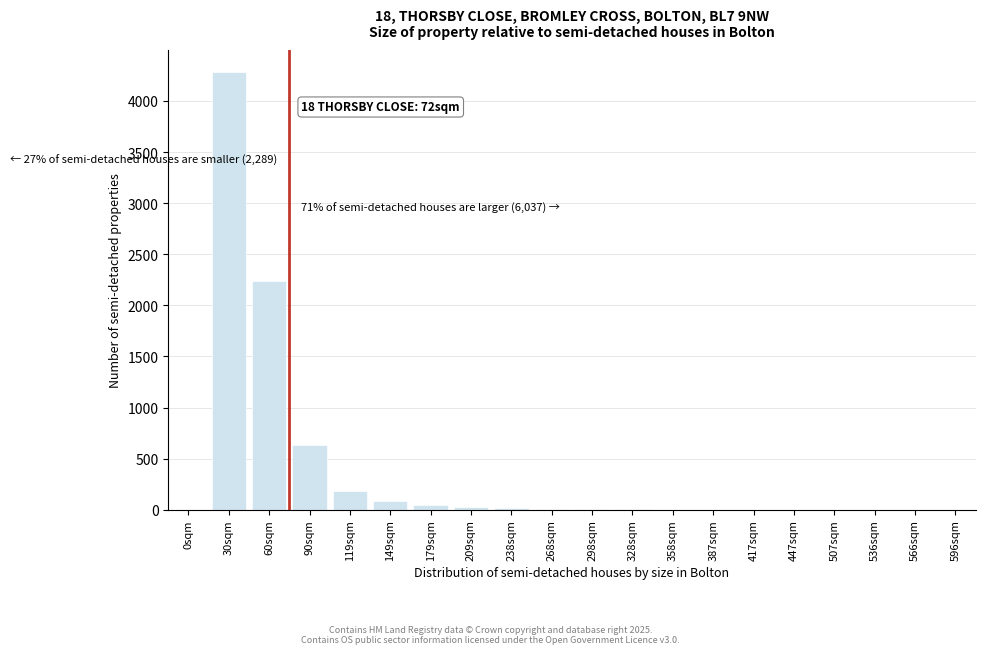

What is the sum of all values?

7517